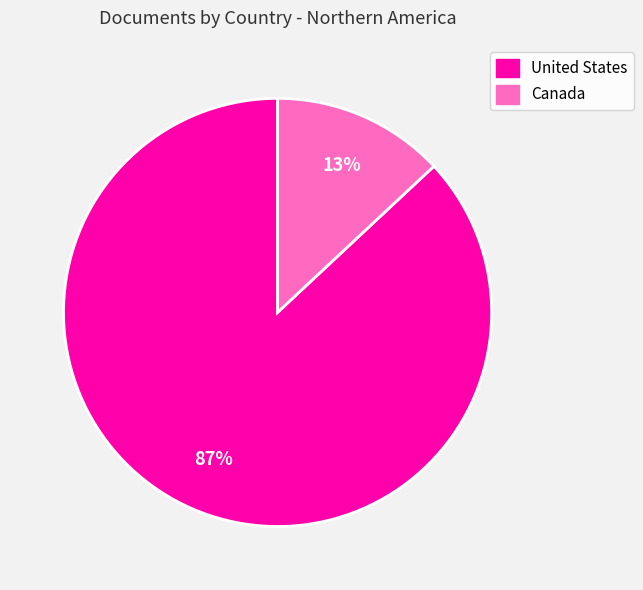

What is the largest slice in the pie chart?

United States